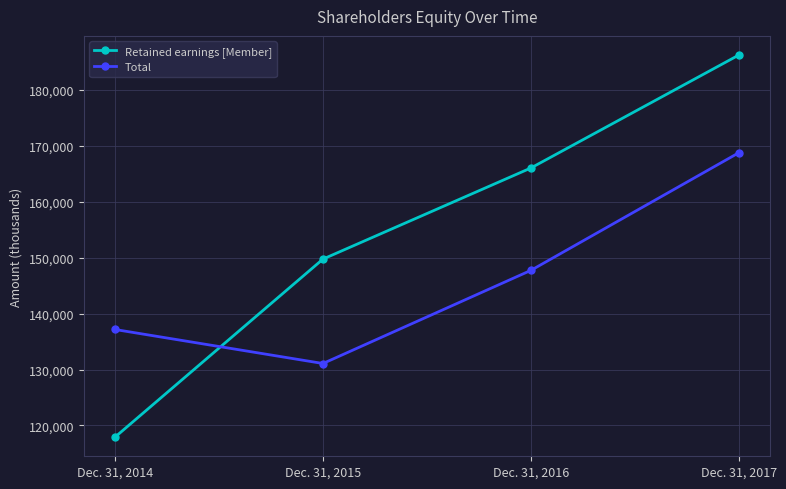

What is the value of the Total point at the 3rd from the left?

147732